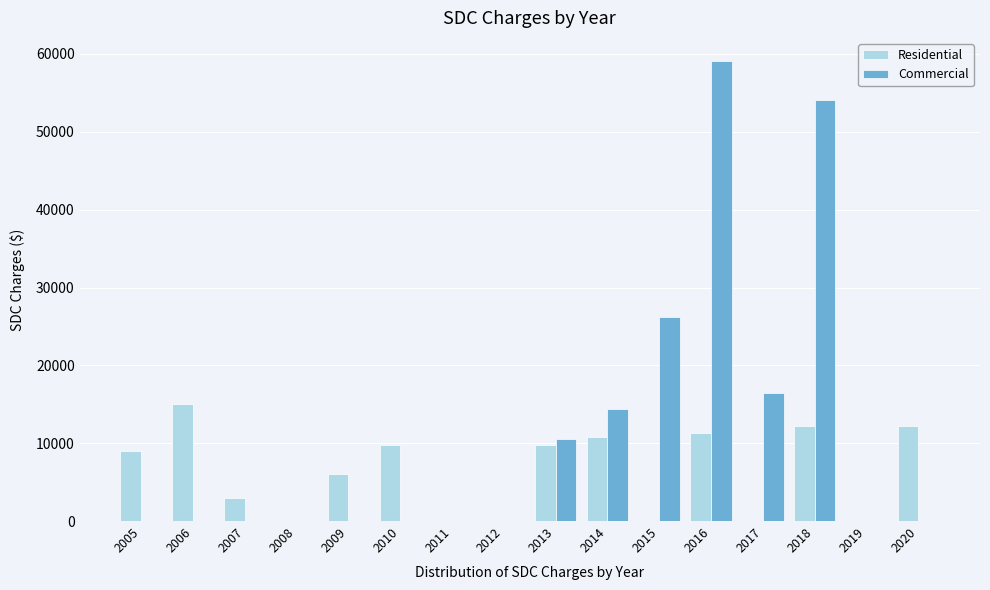

Between 2008 and 2016, which series saw the biggest shift?

Commercial